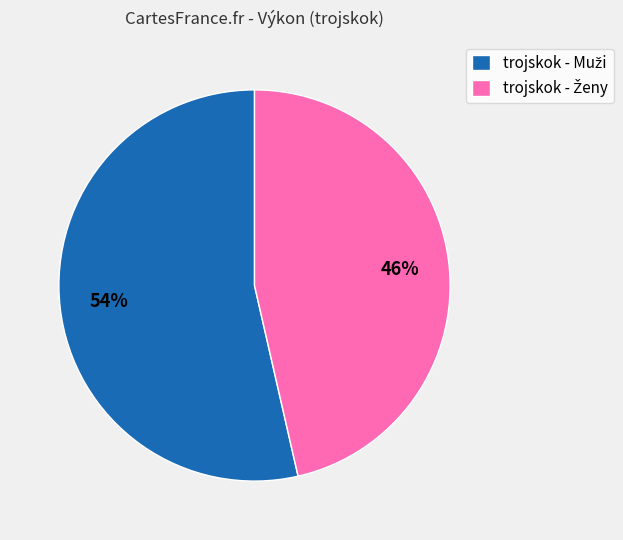

How many segments does this pie chart have?

2